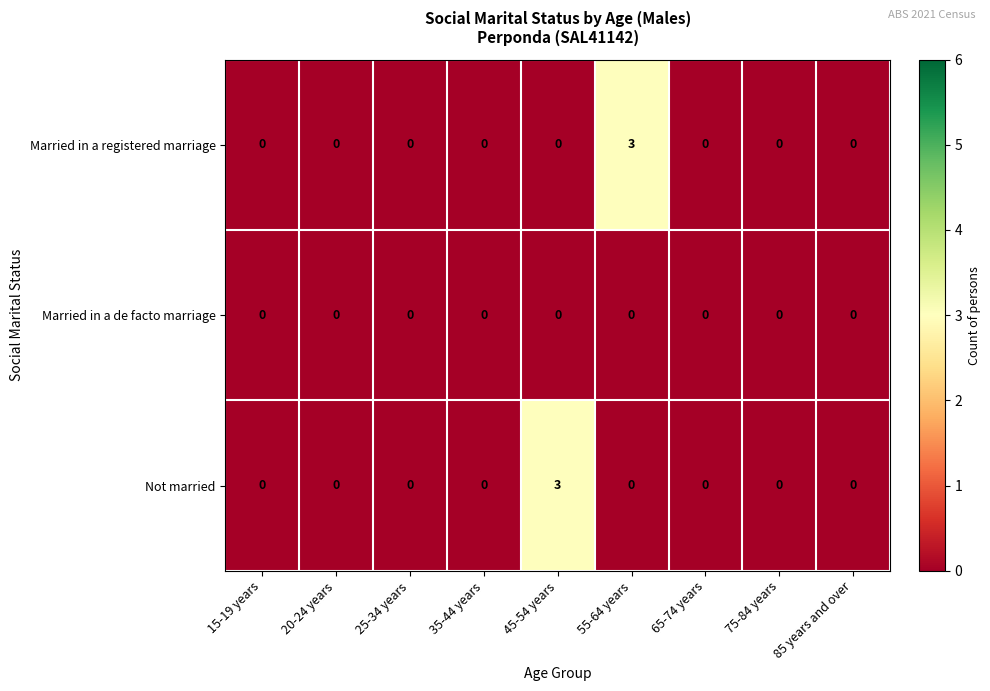

Is it true that Not married equals 1 at 65-74 years?

False